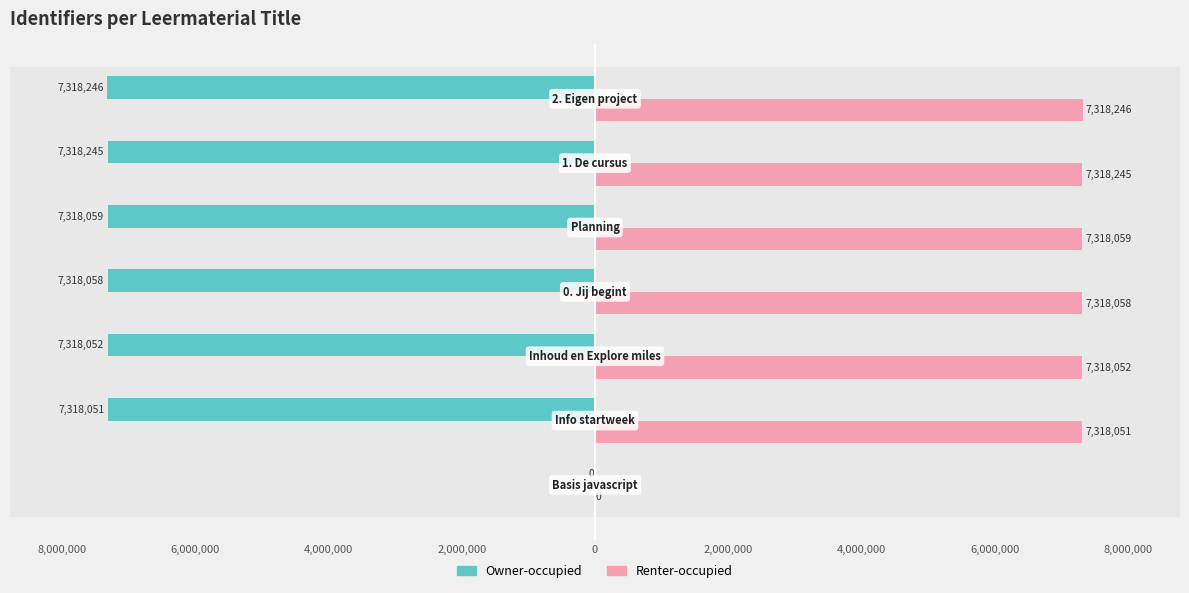

What are all the series names shown in the legend?

Owner-occupied, Renter-occupied